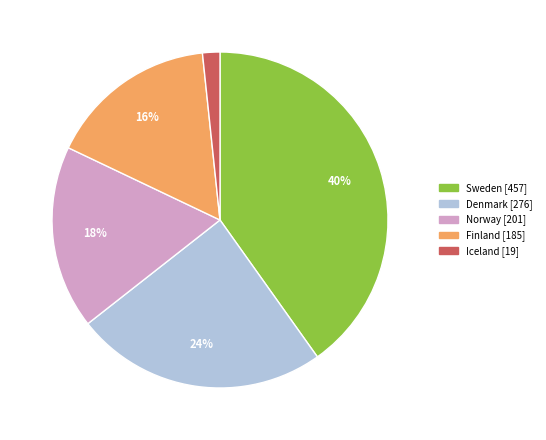

Is the sum of Iceland and Sweden greater than half?

No